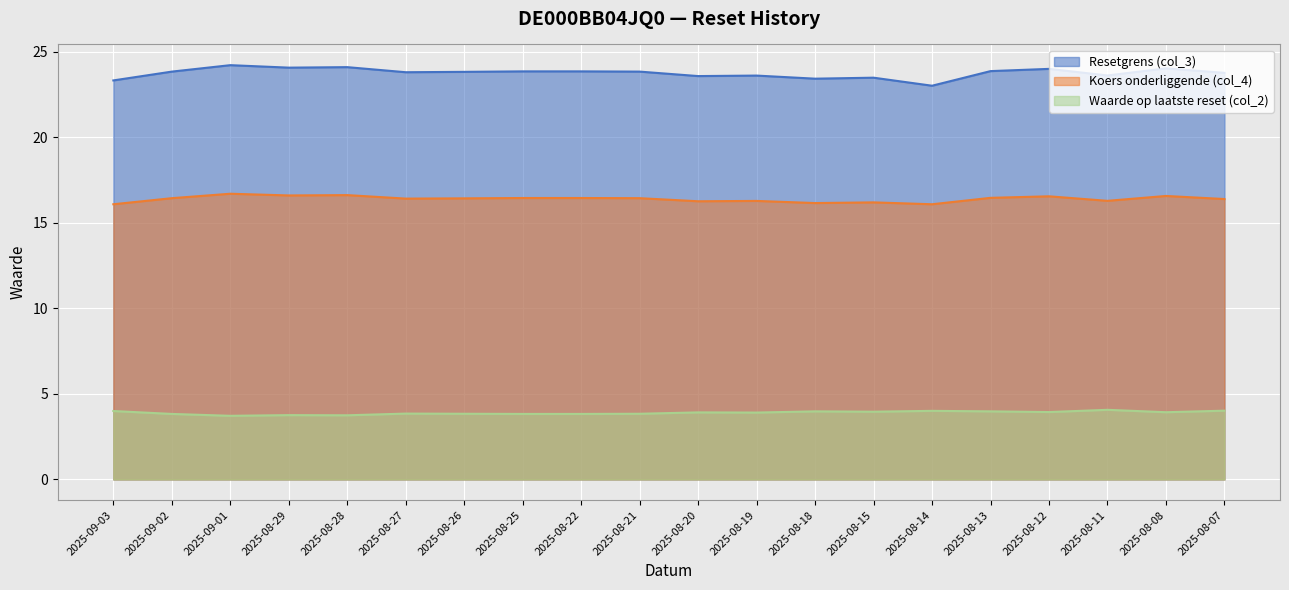

Which has a higher value, 2025-08-13 or 2025-08-08?

2025-08-08